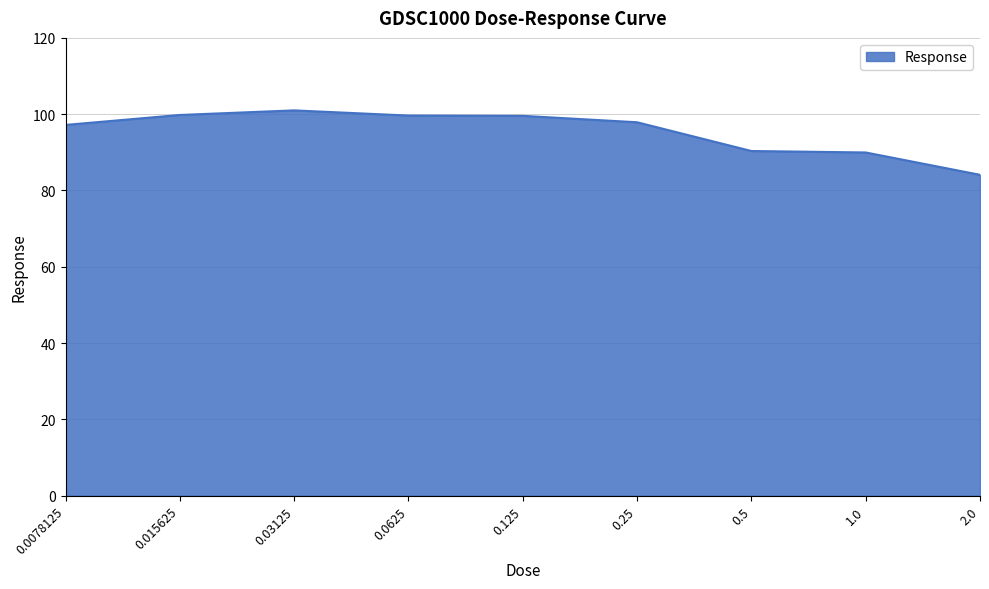

Is it true that the value at 0.015625 is 99.8?

True